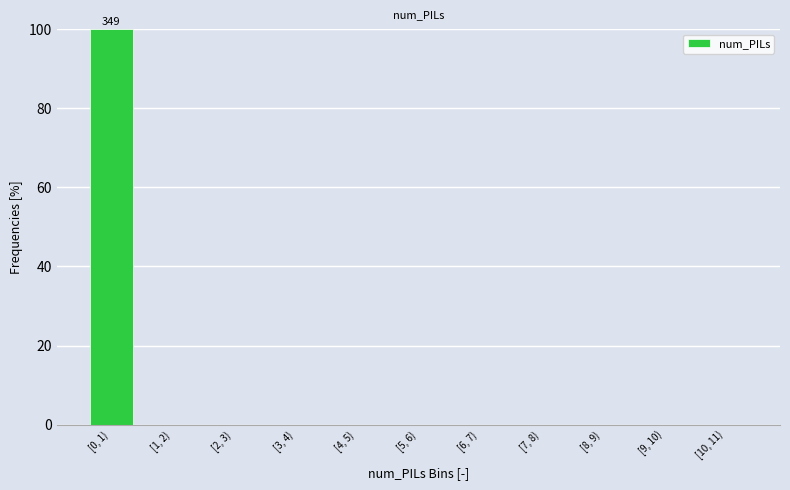

Reading left to right, what are all the values shown in this chart?

[0, 1)=100	[1, 2)=0	[2, 3)=0	[3, 4)=0	[4, 5)=0	[5, 6)=0	[6, 7)=0	[7, 8)=0	[8, 9)=0	[9, 10)=0	[10, 11)=0